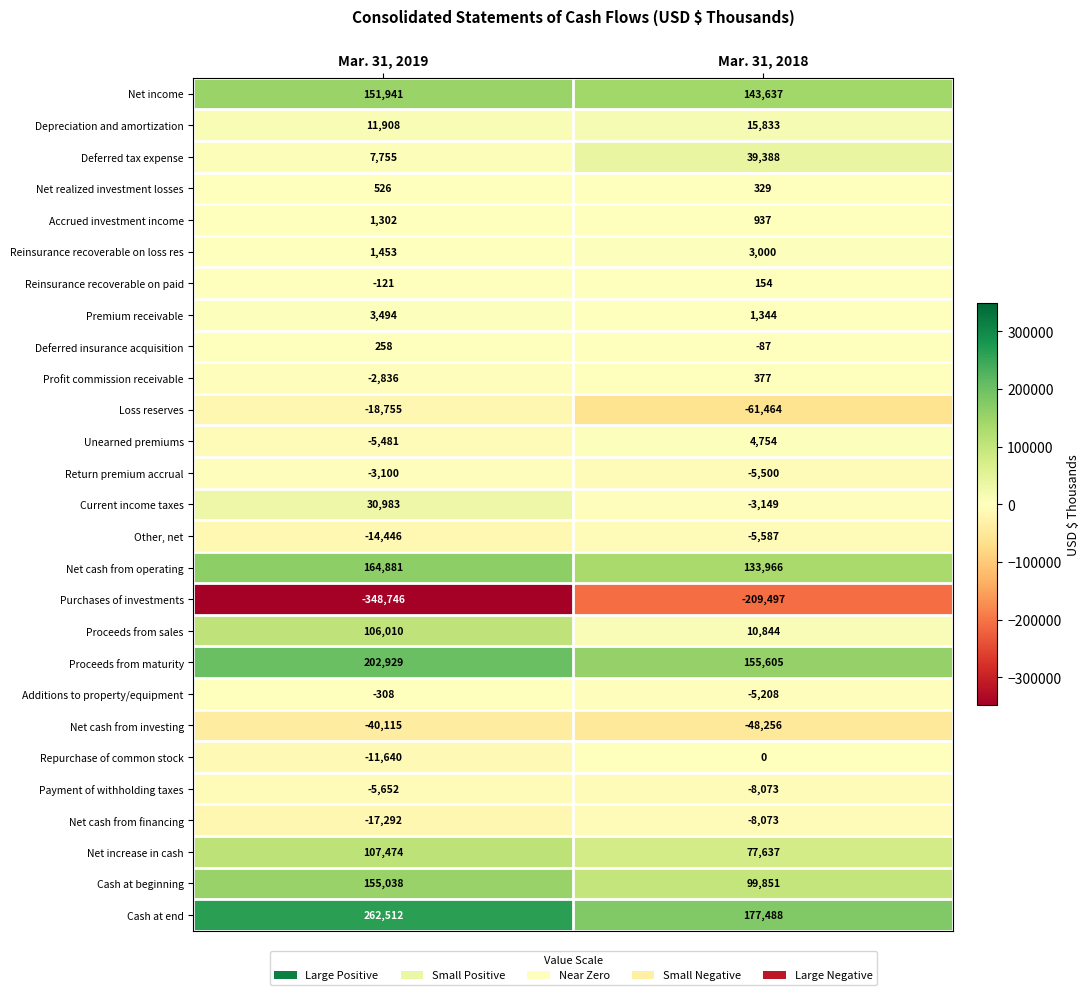

Which label corresponds to the smallest value in the chart?

Mar. 31, 2019